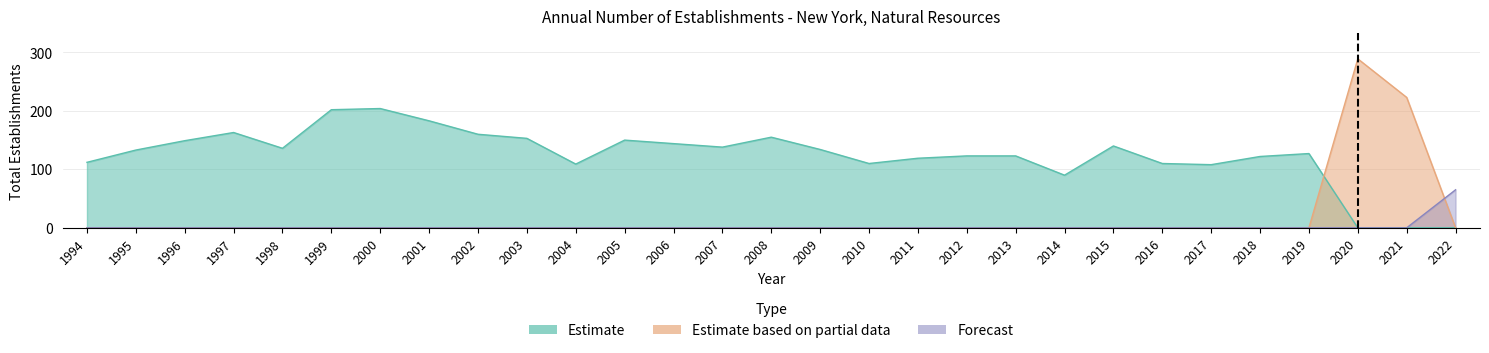

Which series has the largest range (max minus min)?

Estimate based on partial data